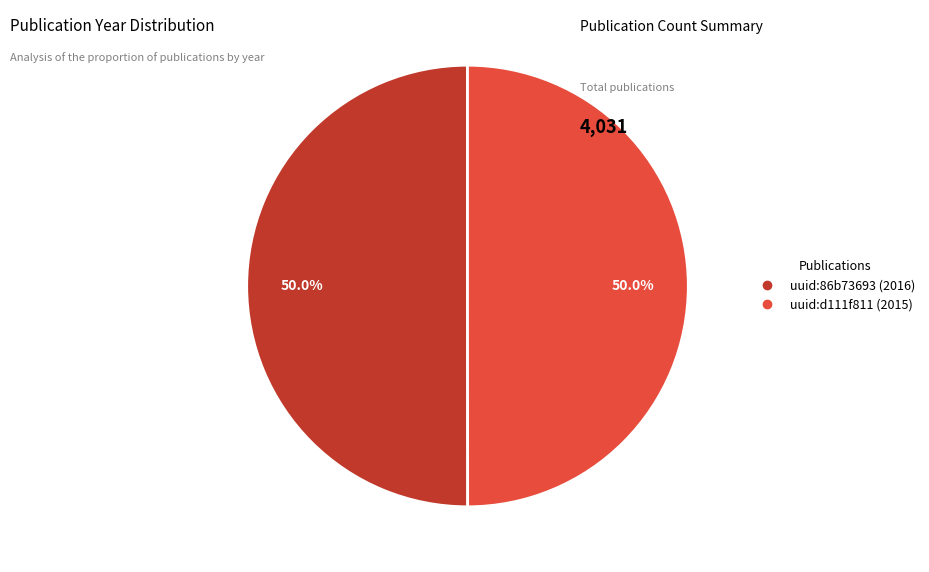

Approximately how many times larger is the value at uuid:86b73693 (2016) compared to uuid:d111f811 (2015)?

1.0